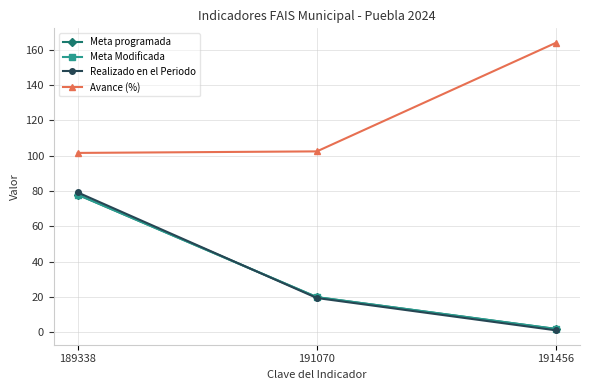

At which label is Realizado en el Periodo closest to 40?

191070